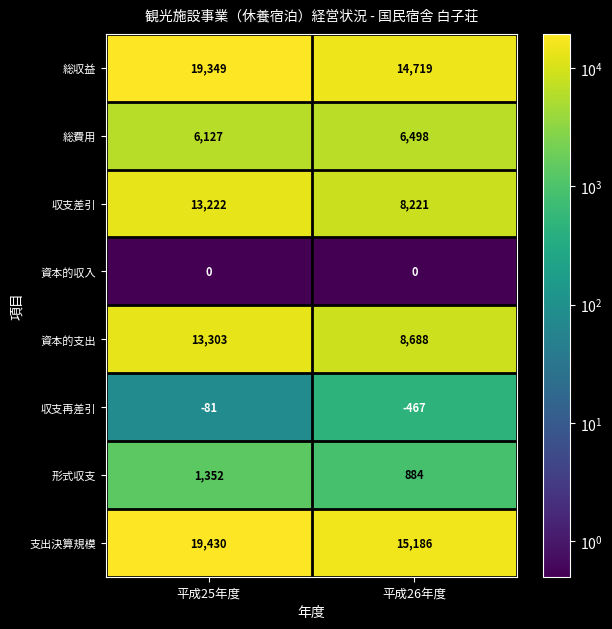

What is the approximate value of 形式収支 at 平成25年度, to the nearest 50?

1350